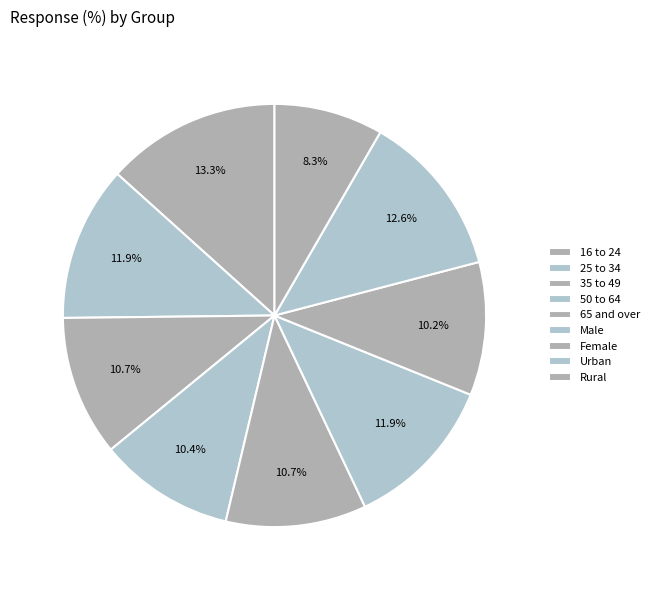

Count the number of slices in the pie.

9